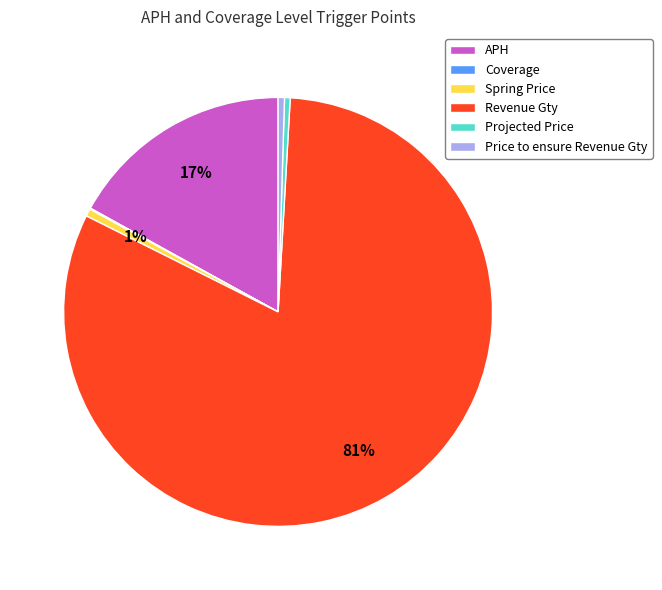

Which category has the biggest portion of the pie?

Revenue Gty